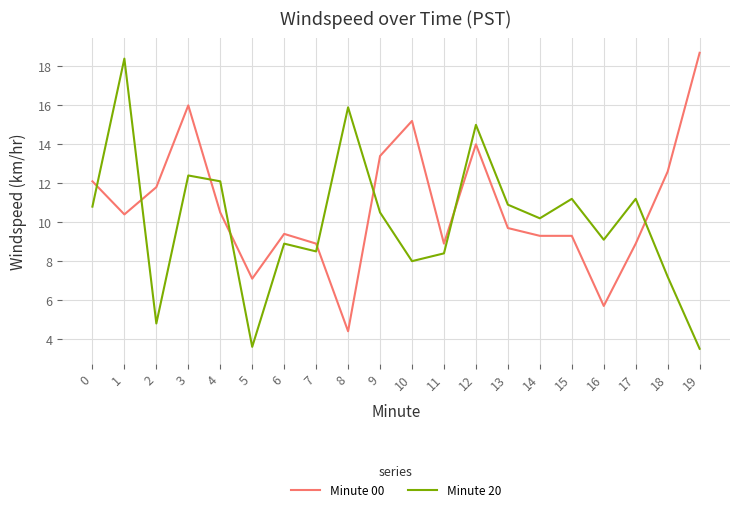

True or false: Minute 00 and Minute 20 intersect in this chart.

True